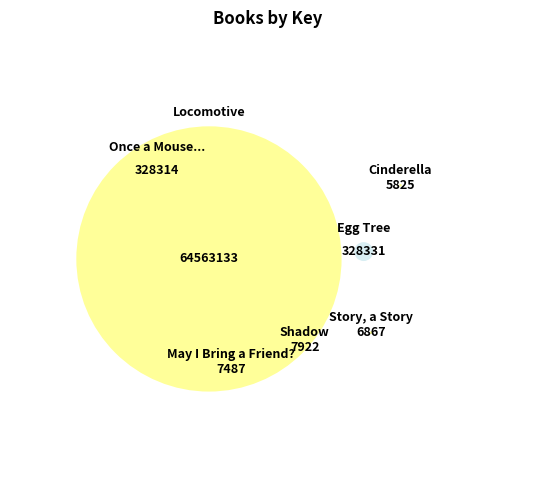

Rank the categories by value from lowest to highest.

Cinderella, Story, a Story, May I Bring a Friend?, Shadow, Once a Mouse..., Egg Tree, Locomotive